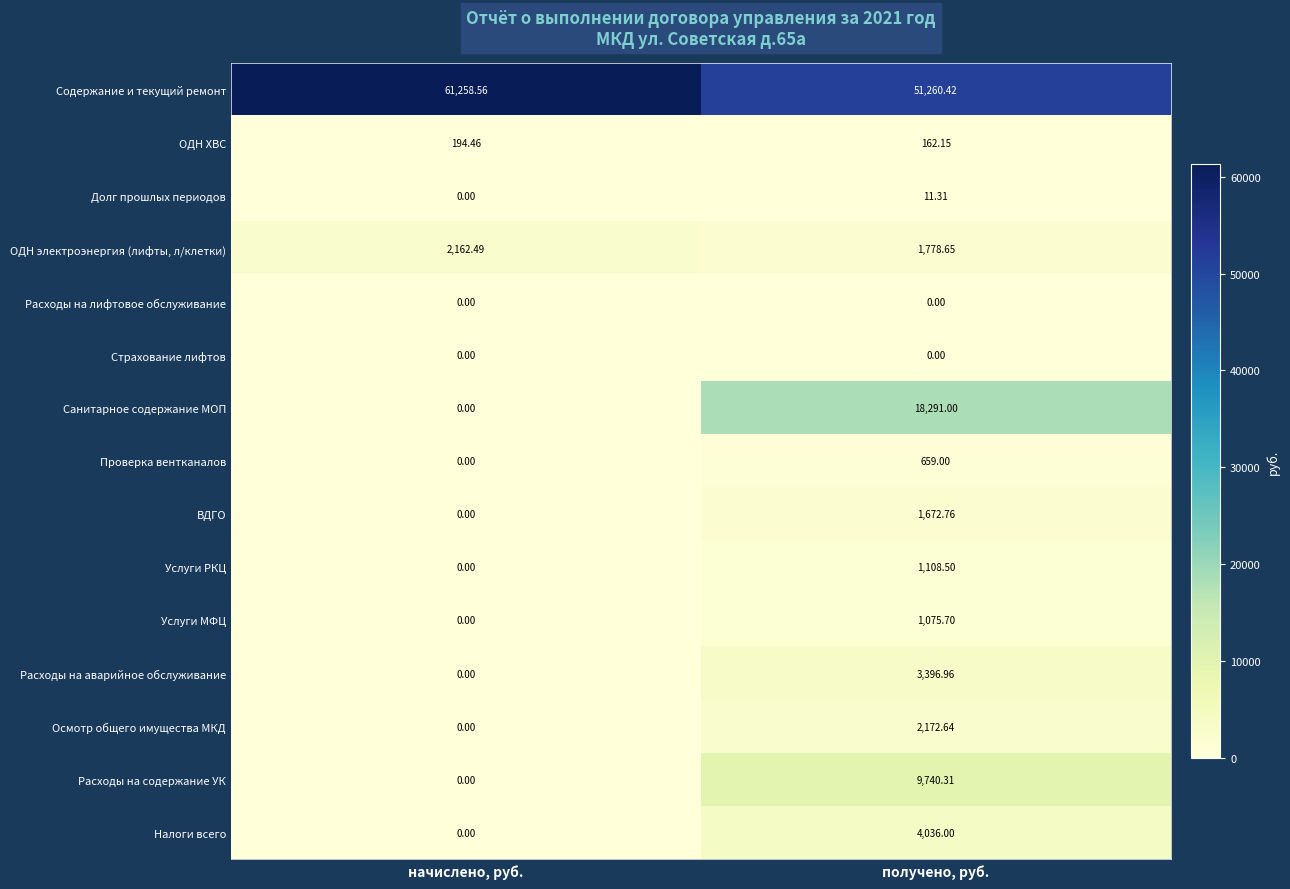

Which category has the highest value in the Расходы на аварийное обслуживание series?

получено, руб.